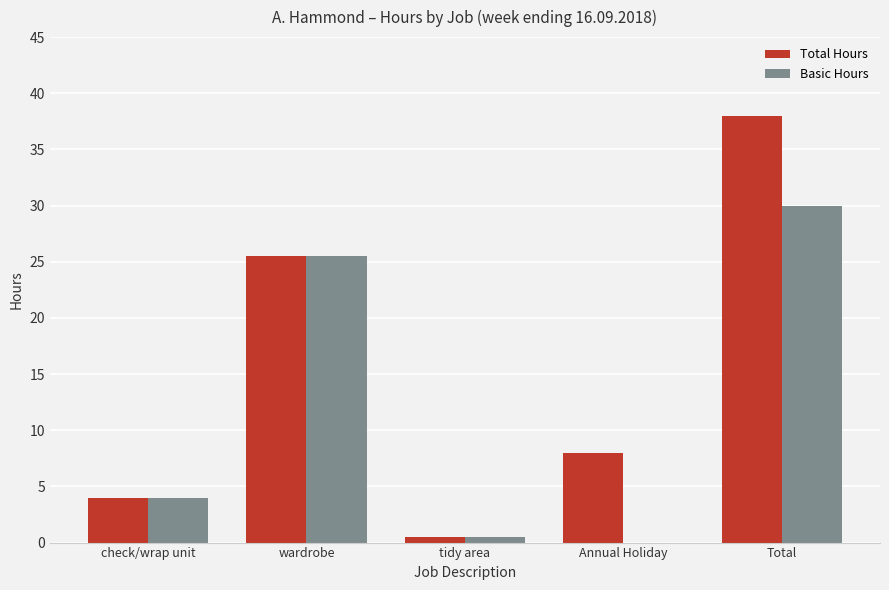

Between tidy area and Annual Holiday, which series saw the biggest shift?

Total Hours